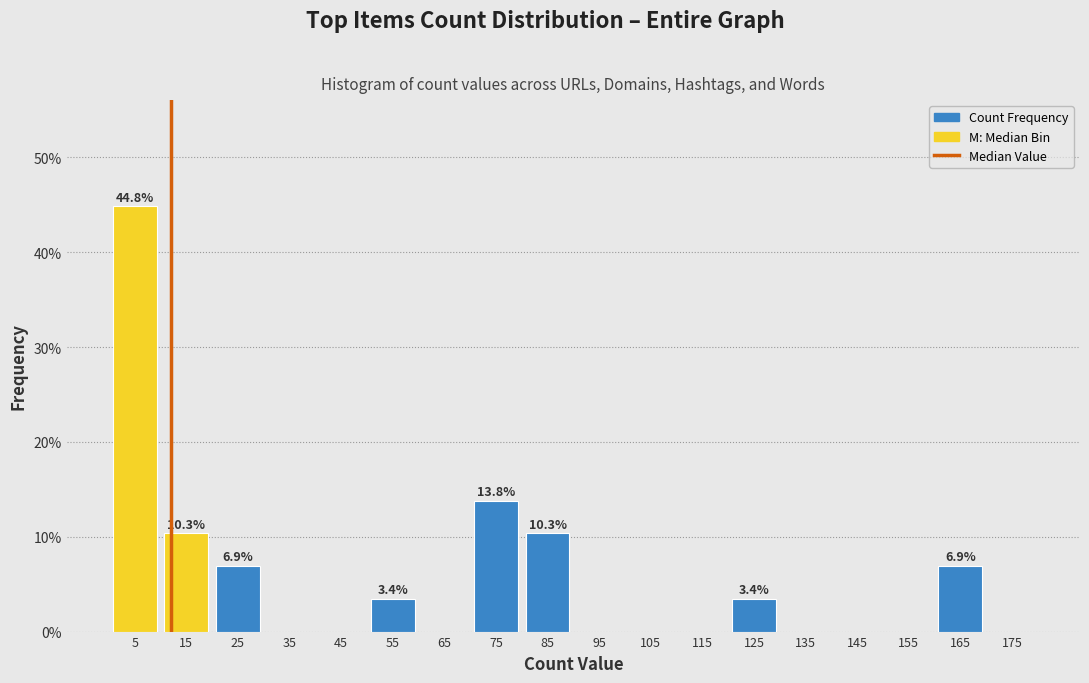

Over which range of the x-axis is the bar tallest?

0 to 10